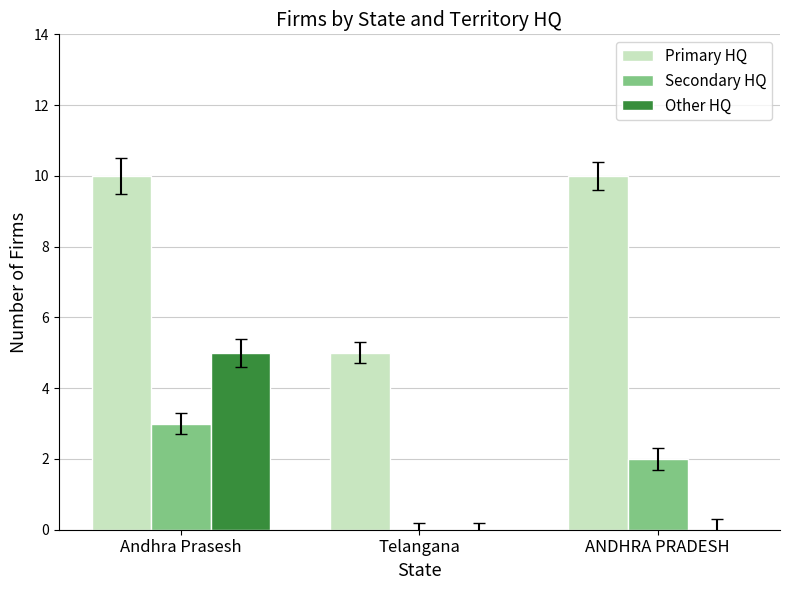

What are all the series names shown in the legend?

Primary HQ, Secondary HQ, Other HQ